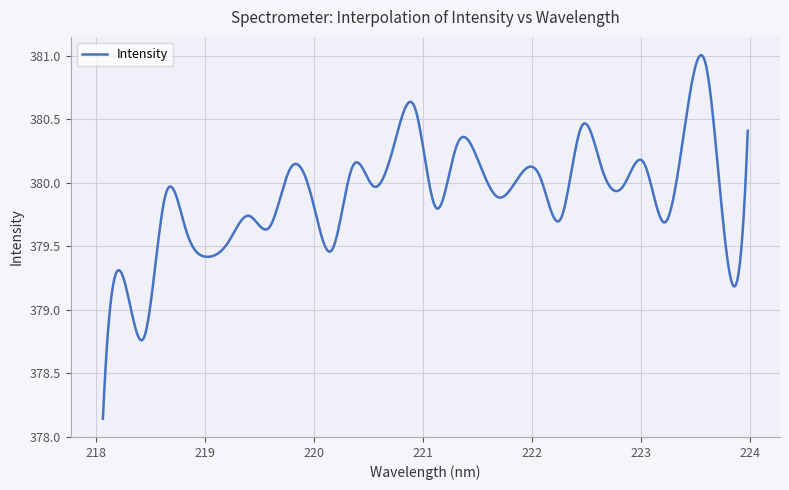

What is the difference between the maximum and minimum values?

2.9